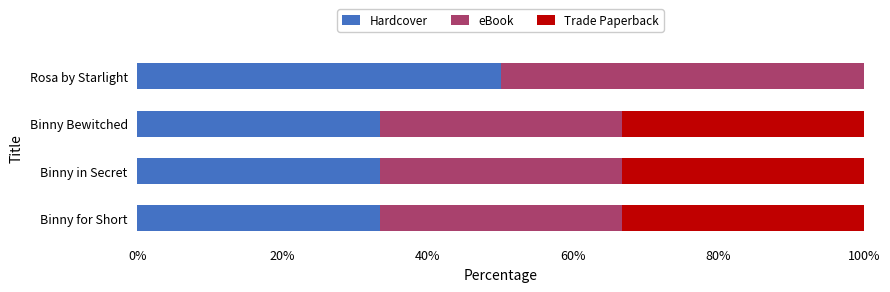

What is the highest value of the Hardcover series?

50.0